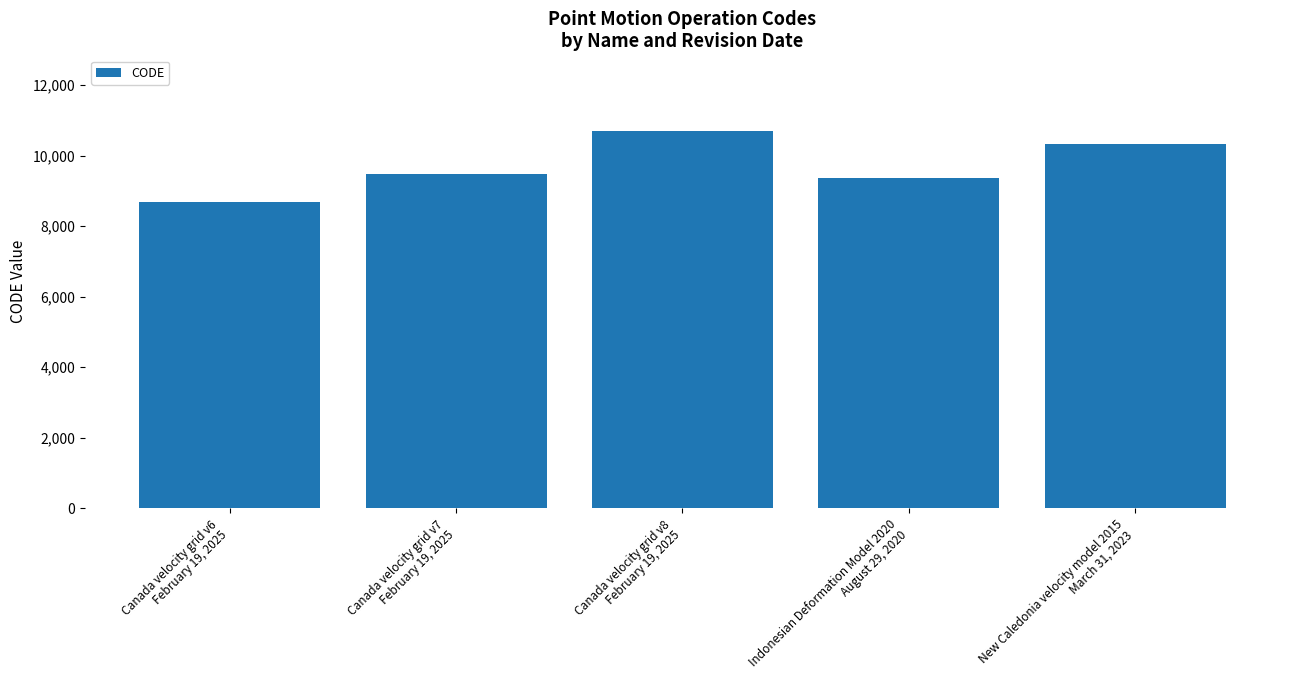

How many bars are there in total?

5